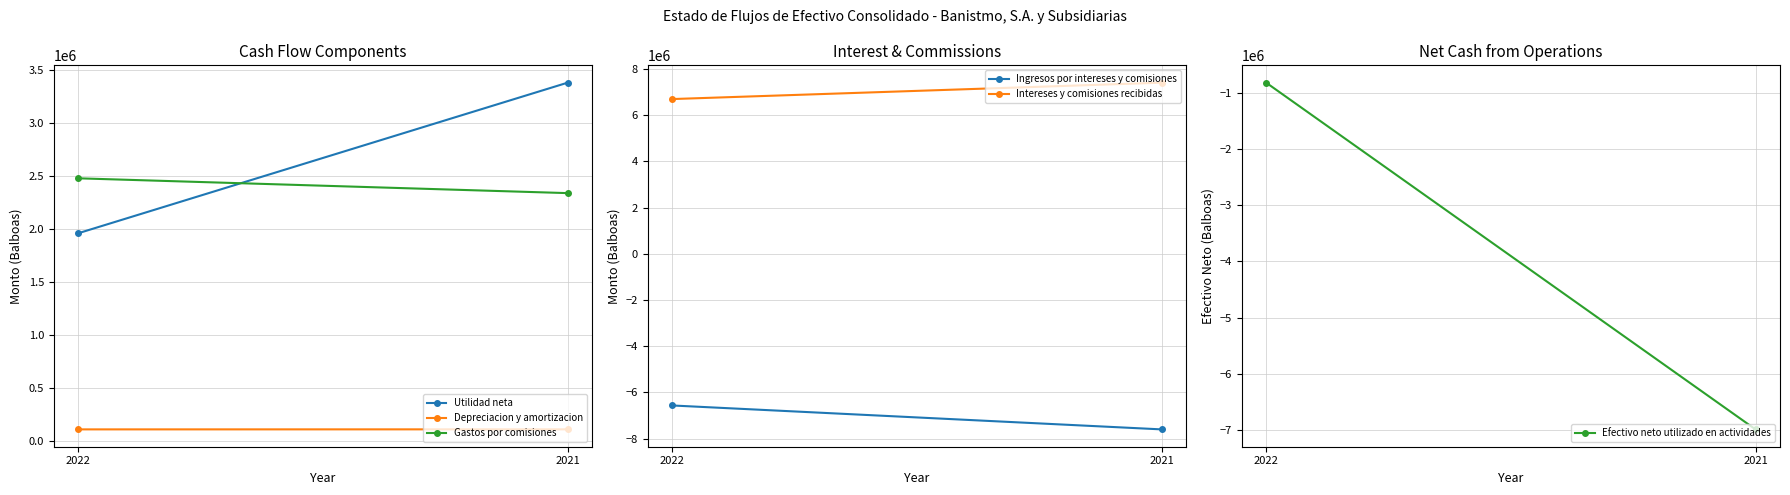

What is the sum of all Utilidad neta values?

5342785.9